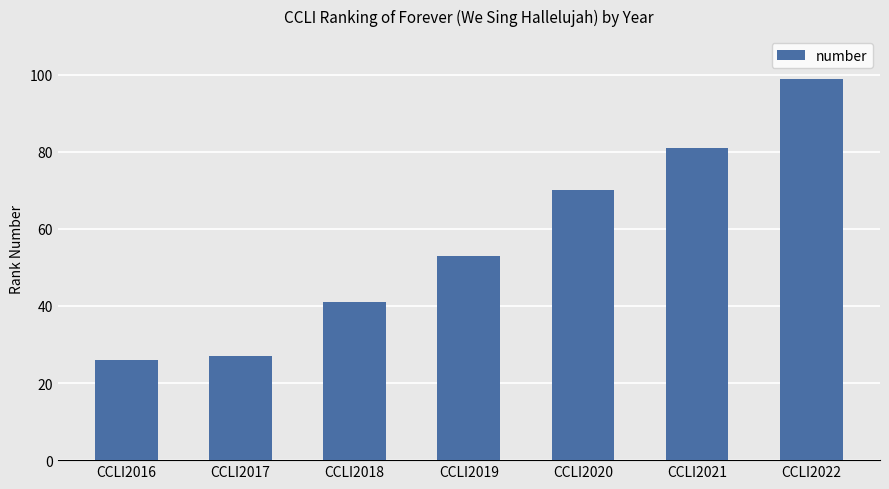

What is the minimum value shown in the chart?

26